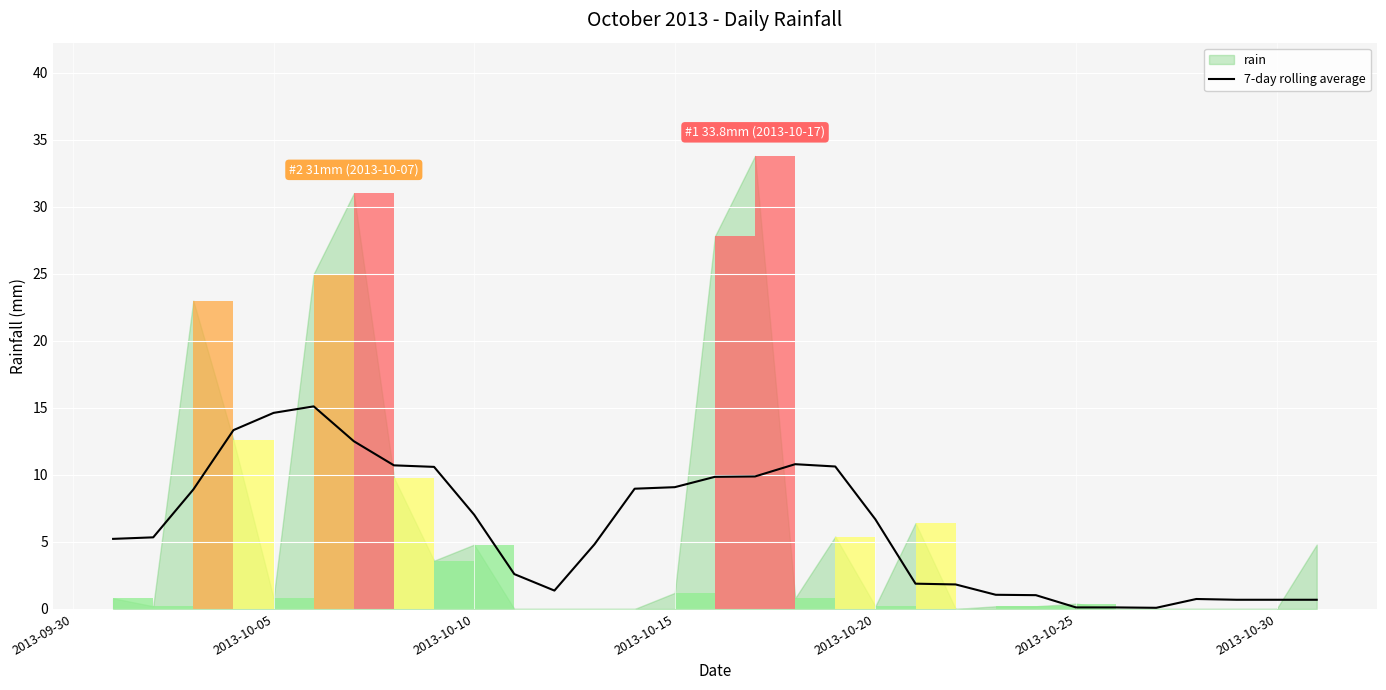

True or false: 7-day rolling average has a value of 0.1 at 2013-10-25.

True